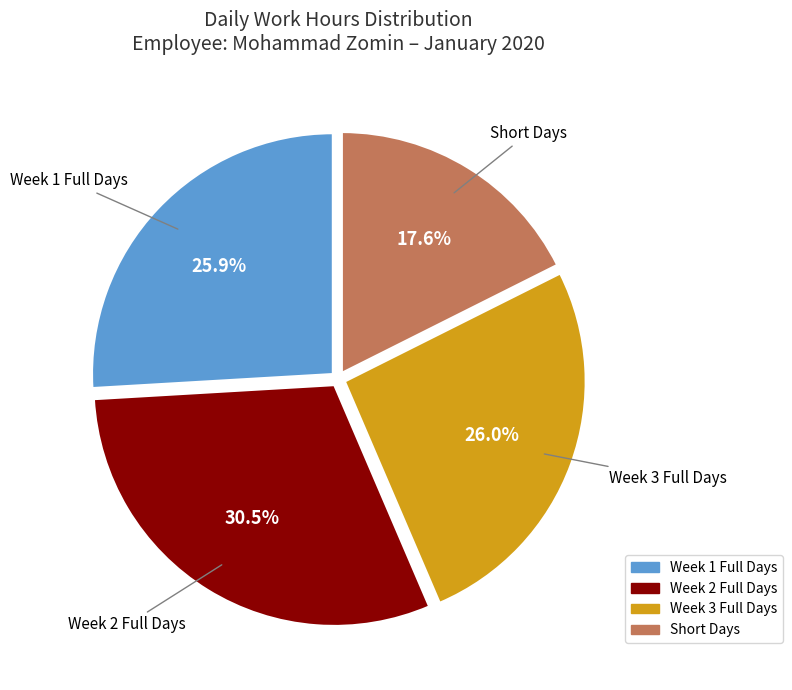

Is there any slice that represents more than half of the pie?

No